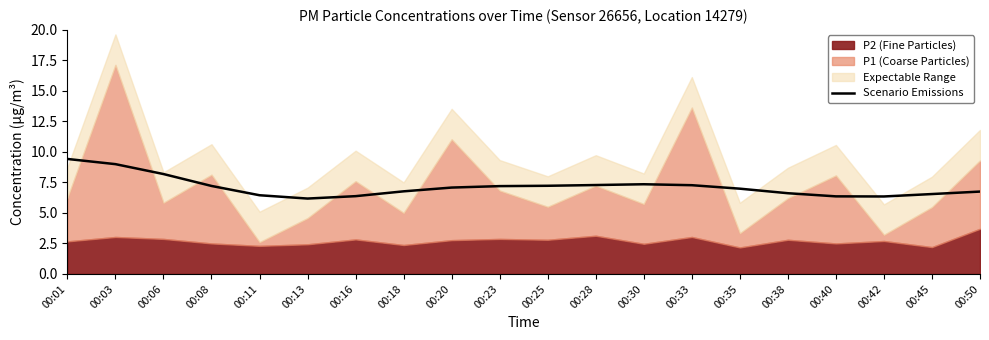

What is the lowest value of the Scenario Emissions series?

6.2